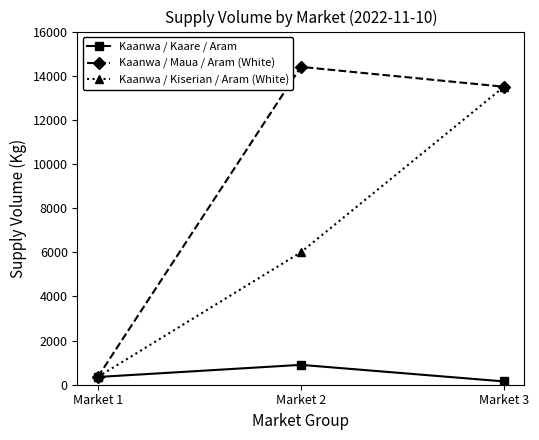

The value of Kaanwa / Kiserian / Aram (White) at Market 1 is 350. True or false?

True